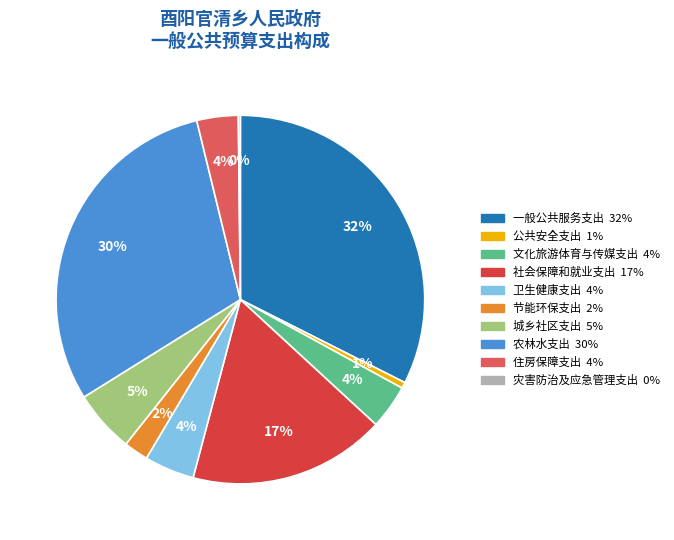

To the nearest percent, what percentage of the pie is 公共安全支出?

1%